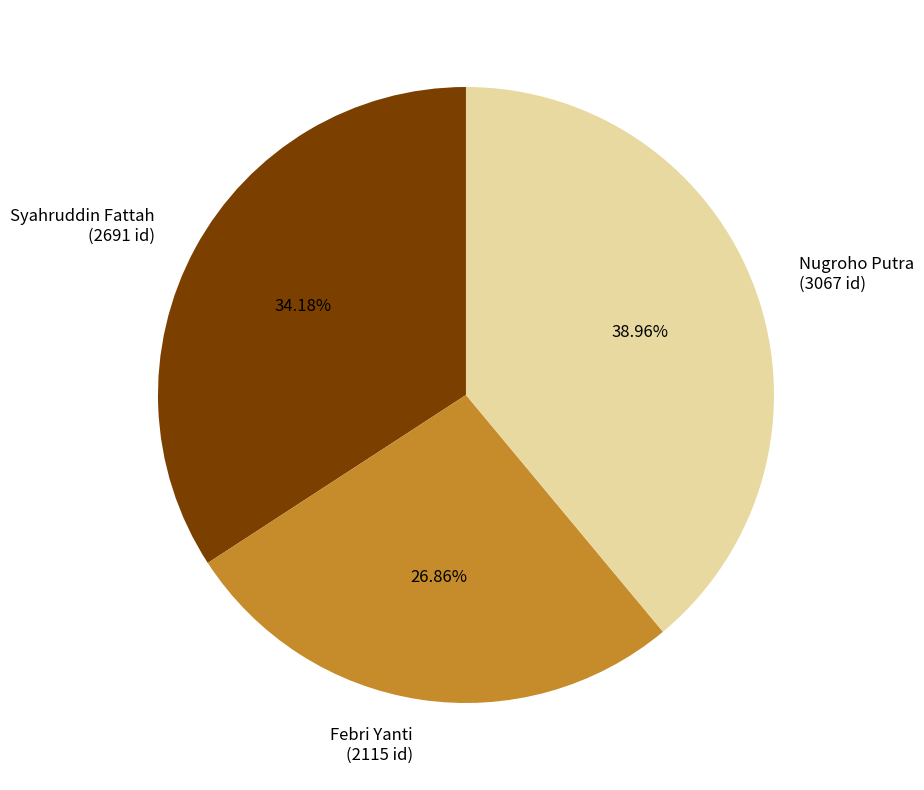

Rank the categories by value from highest to lowest.

Nugroho Putra, Syahruddin Fattah, Febri Yanti